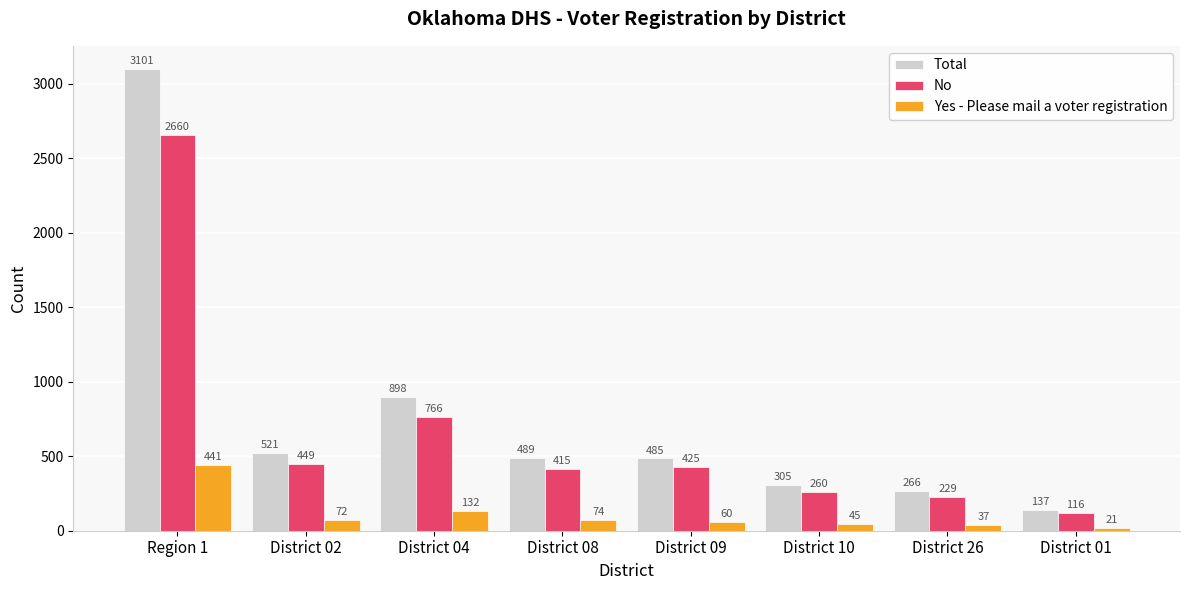

Rank the series at Region 1 from highest to lowest value.

Total, No, Yes - Please mail a voter registration